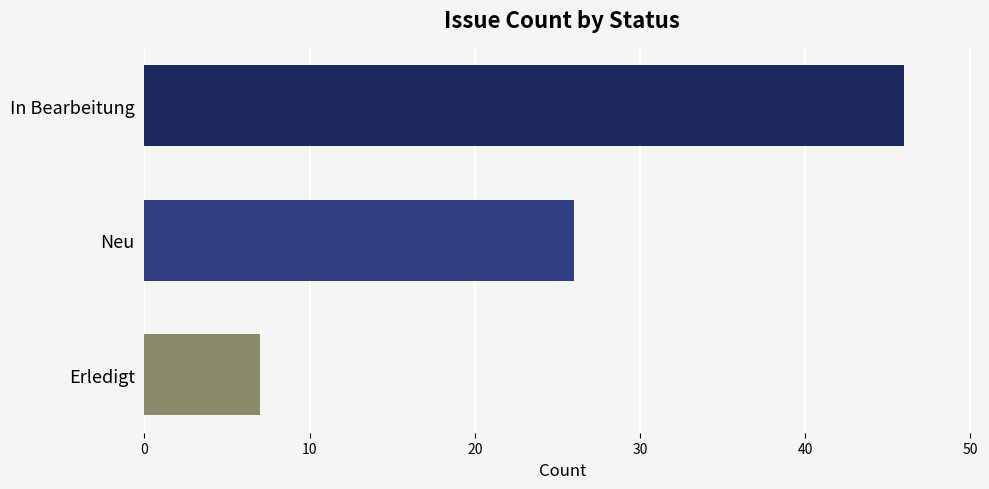

True or false: the data shows 15 at In Bearbeitung.

False